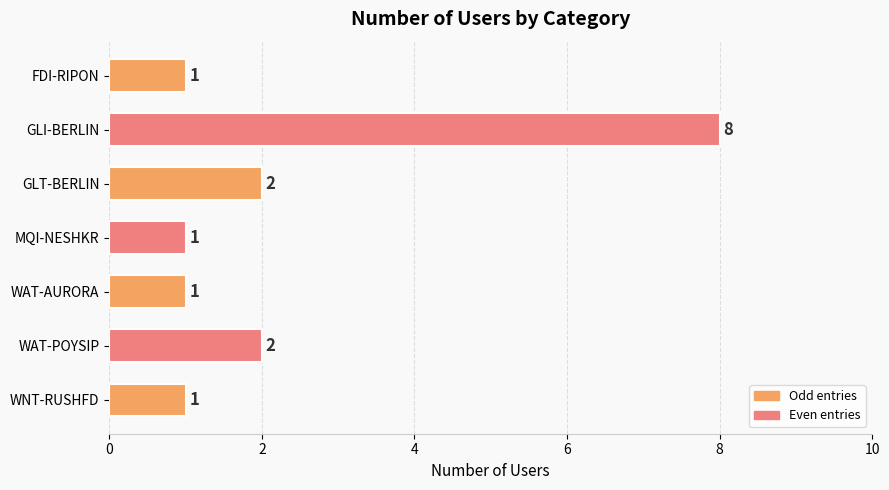

Reading top to bottom, what are all the values shown in this chart?

FDI-RIPON=1	GLI-BERLIN=8	GLT-BERLIN=2	MQI-NESHKR=1	WAT-AURORA=1	WAT-POYSIP=2	WNT-RUSHFD=1